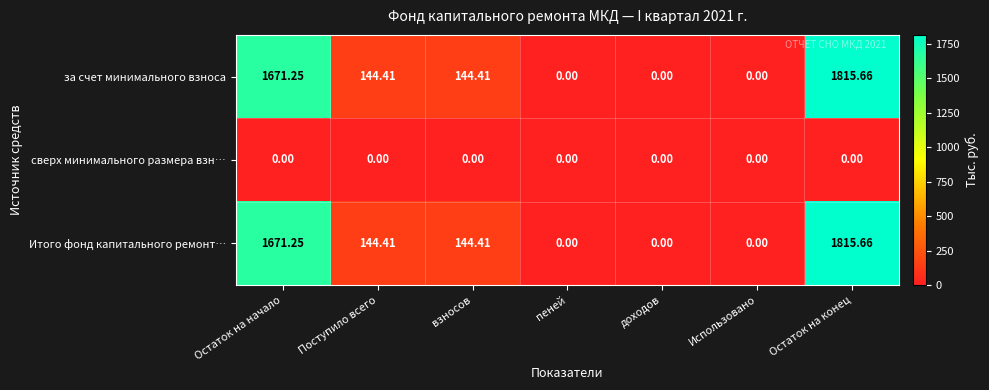

How many data points in за счет минимального взноса are above 144?

4